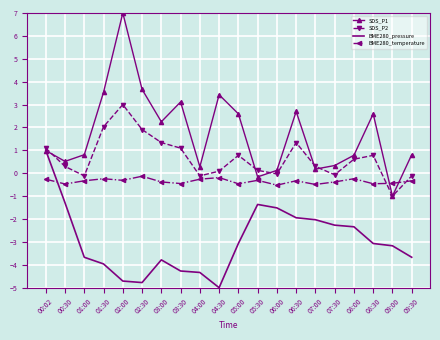

True or false: BME280_pressure has a value of -4.3 at 03:30.

True